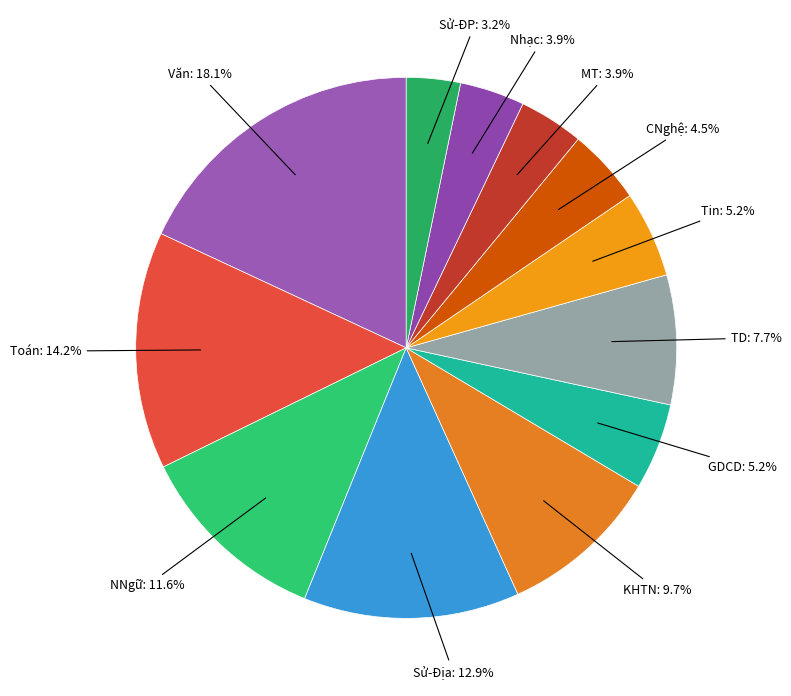

The Sử-Địa slice represents 13% of the pie. True or false?

True